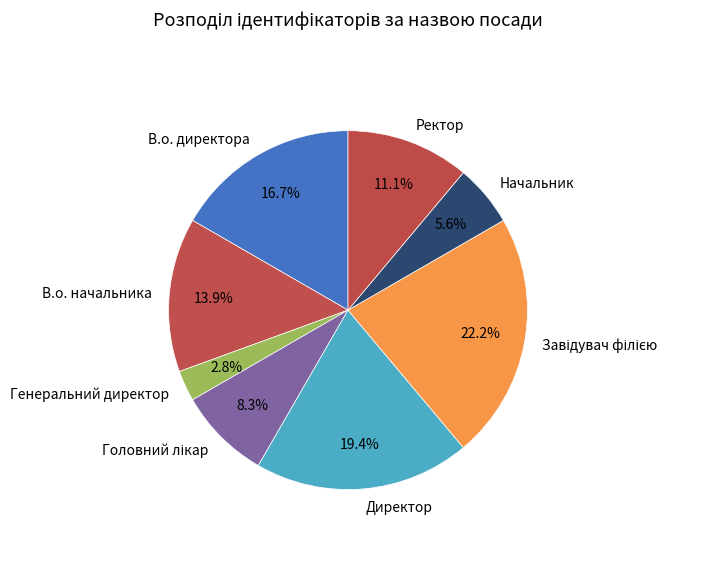

What is the ratio of the value at Ректор to the value at В.о. начальника?

0.8